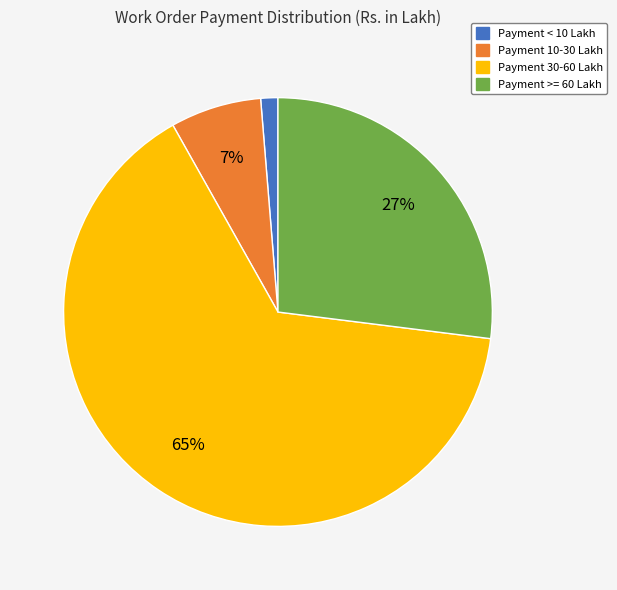

To the nearest percent, what is the difference between the largest and smallest slice percentages?

64%